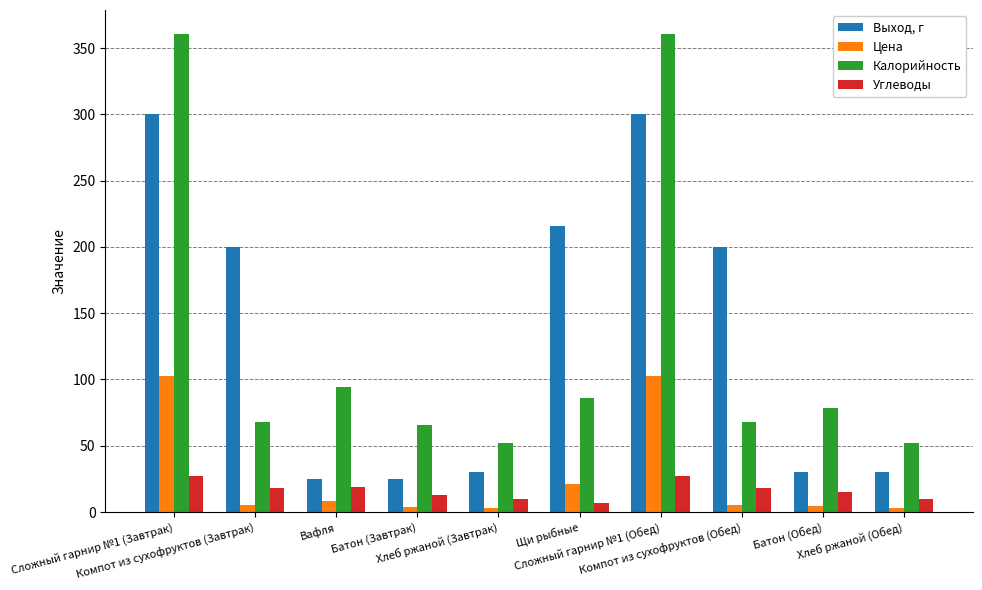

Which series has the largest range (max minus min)?

Калорийность